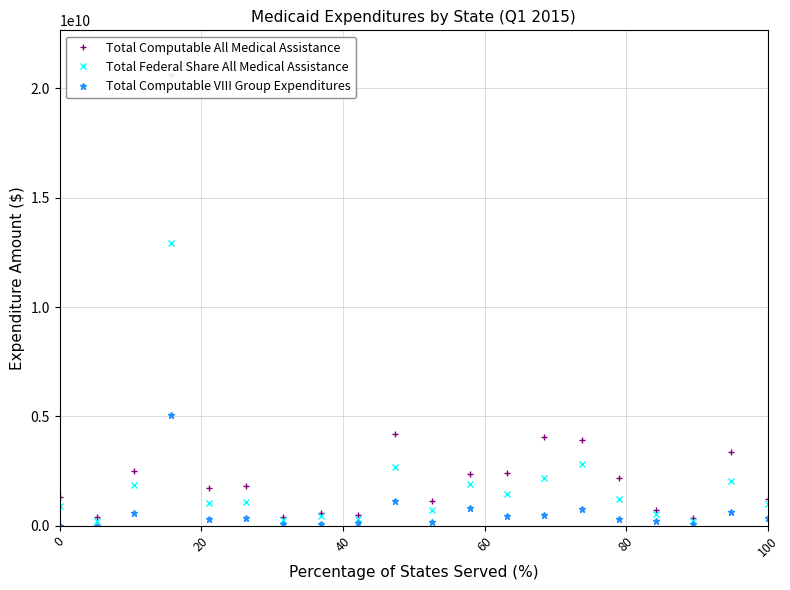

Does the chart have visible grid lines?

Yes